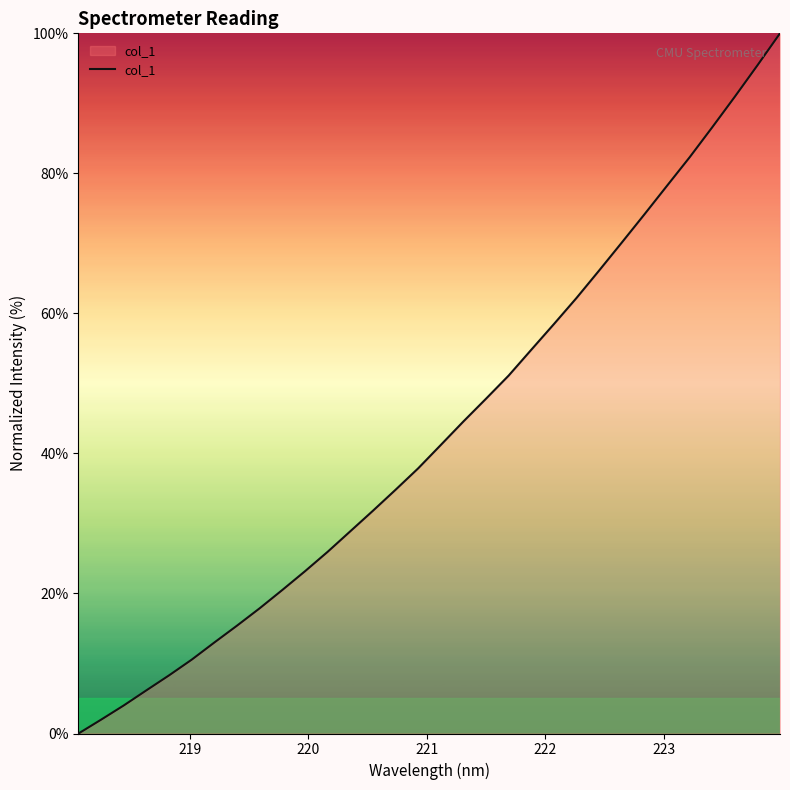

What is the maximum value shown in the chart?

100.0